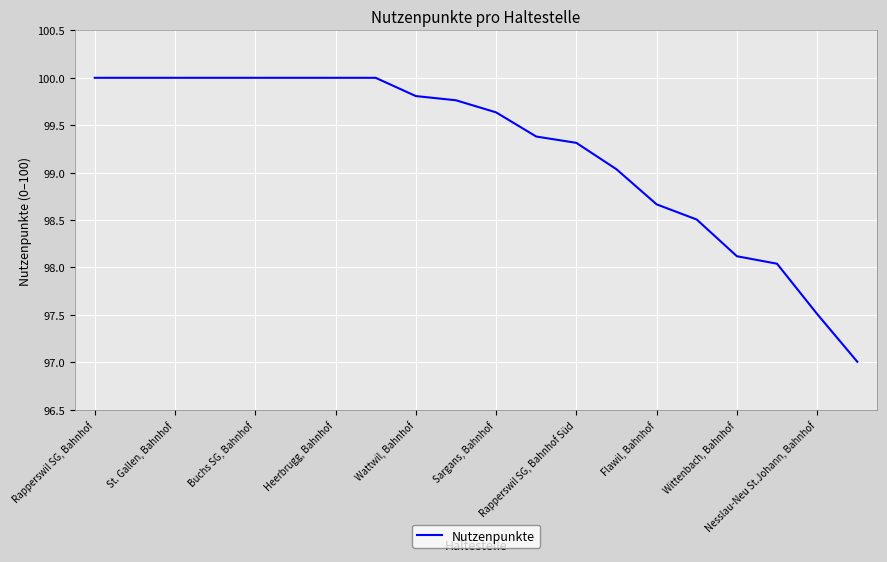

What is the greatest value displayed?

100.0